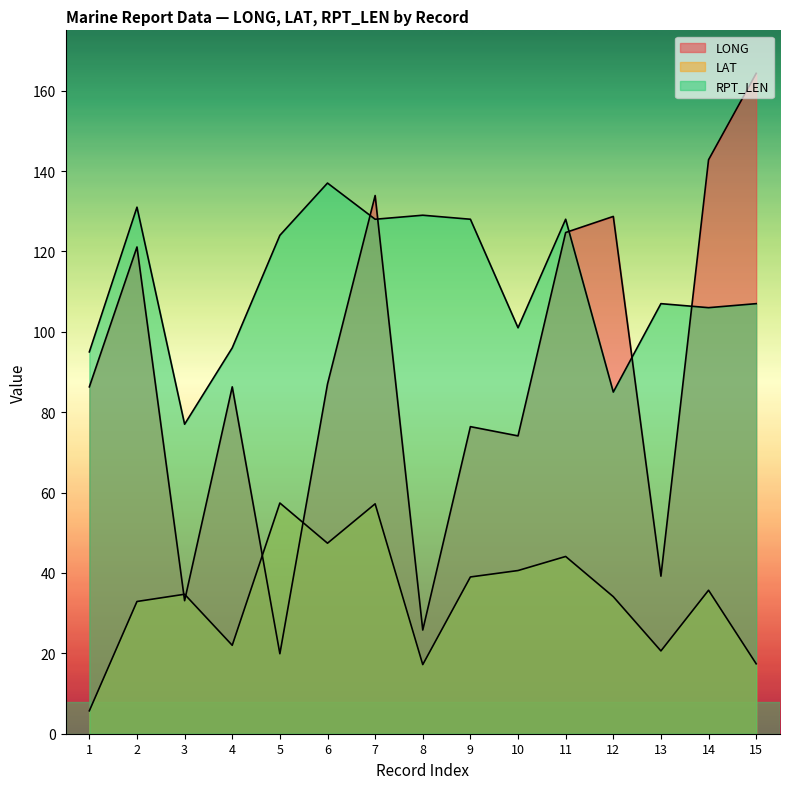

At which category is the sum across all series the highest?

7